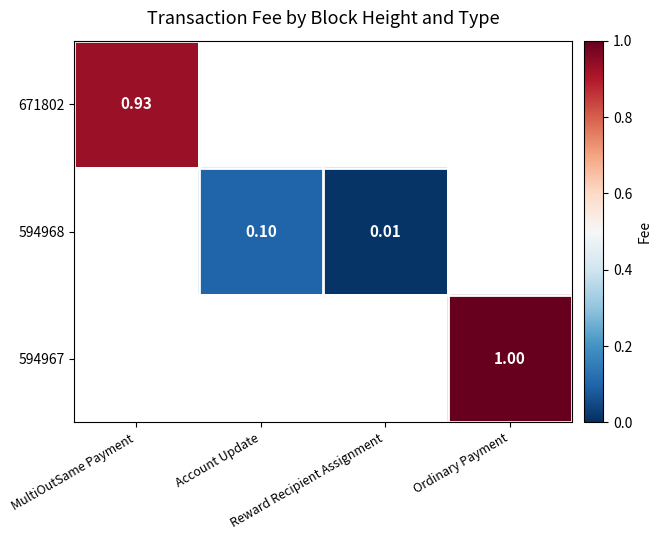

Read the 671802 value at MultiOutSame Payment.

0.9